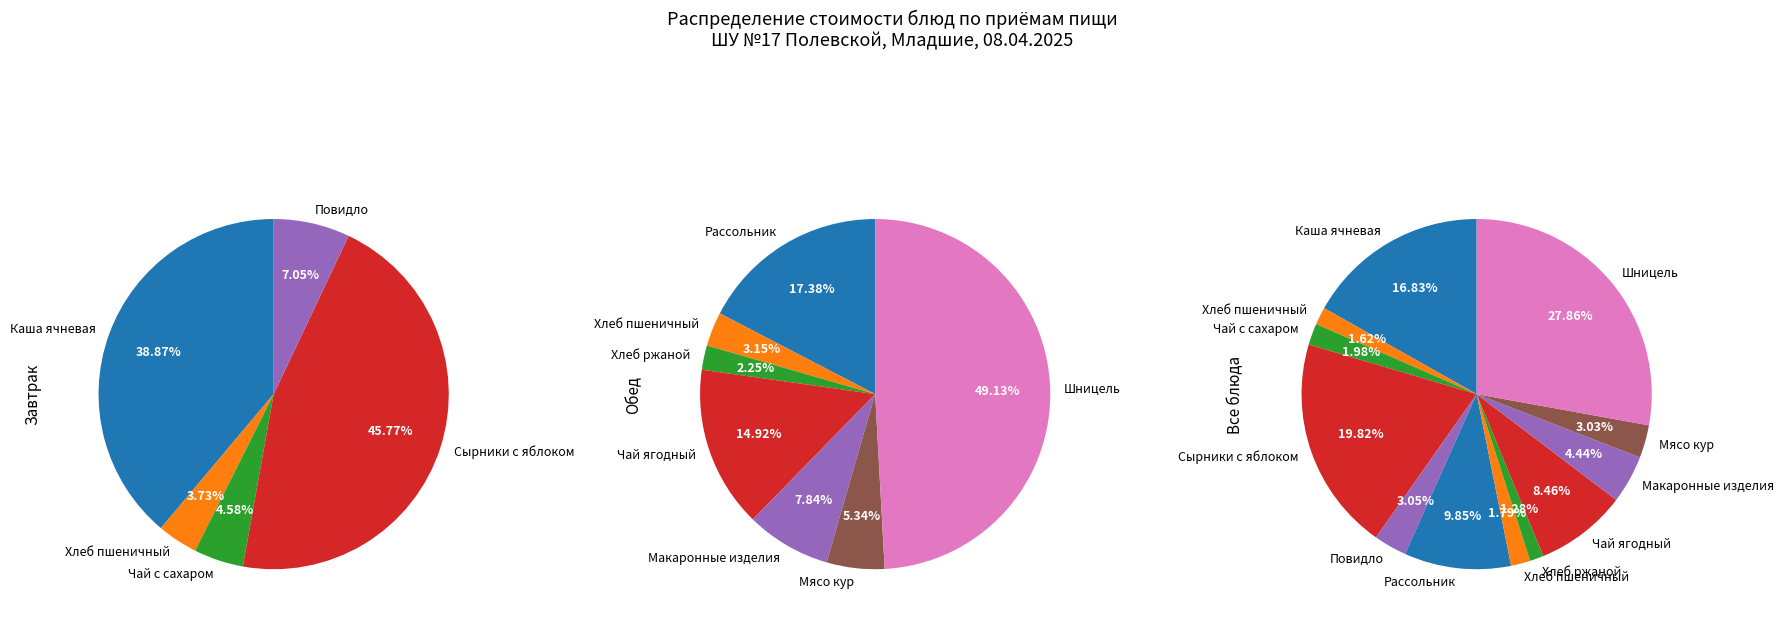

The Рассольник со сметаной slice represents 2% of the pie. True or false?

False